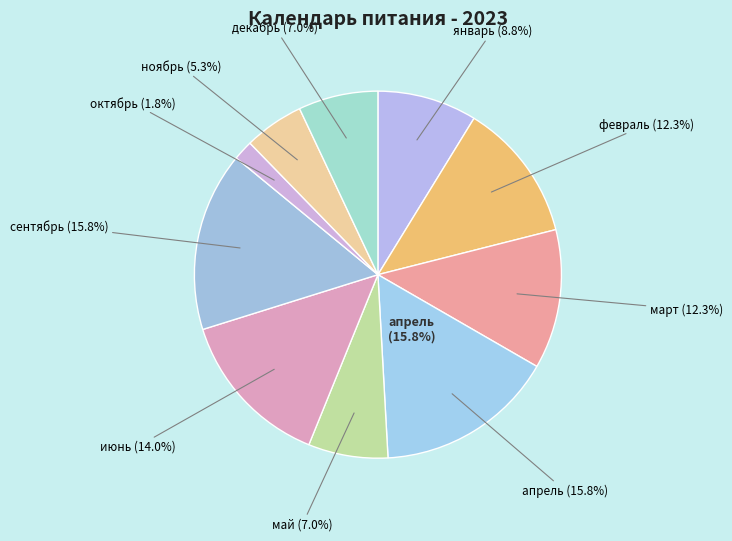

Is сентябрь the majority of the pie?

No